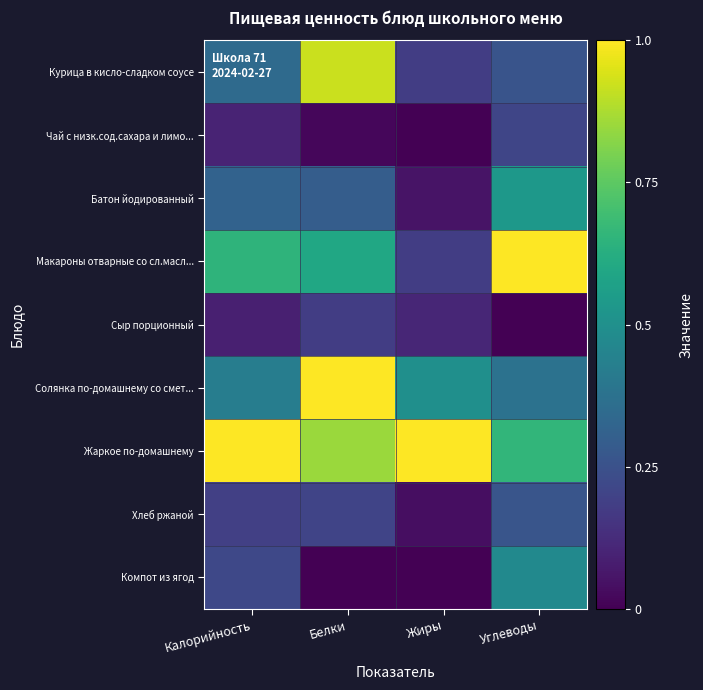

What is the total value across all series at Углеводы?

3.8